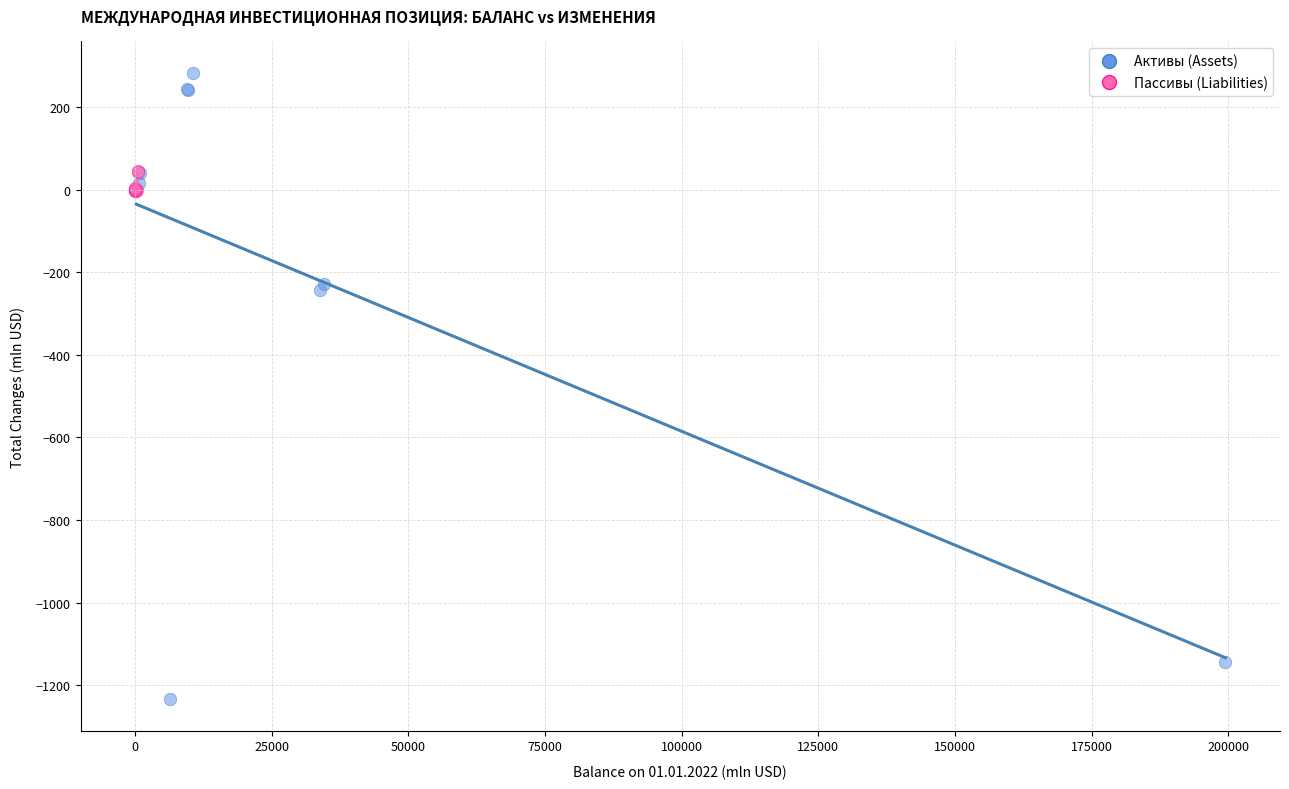

Which series contains the lowest Y value?

Активы (Assets)